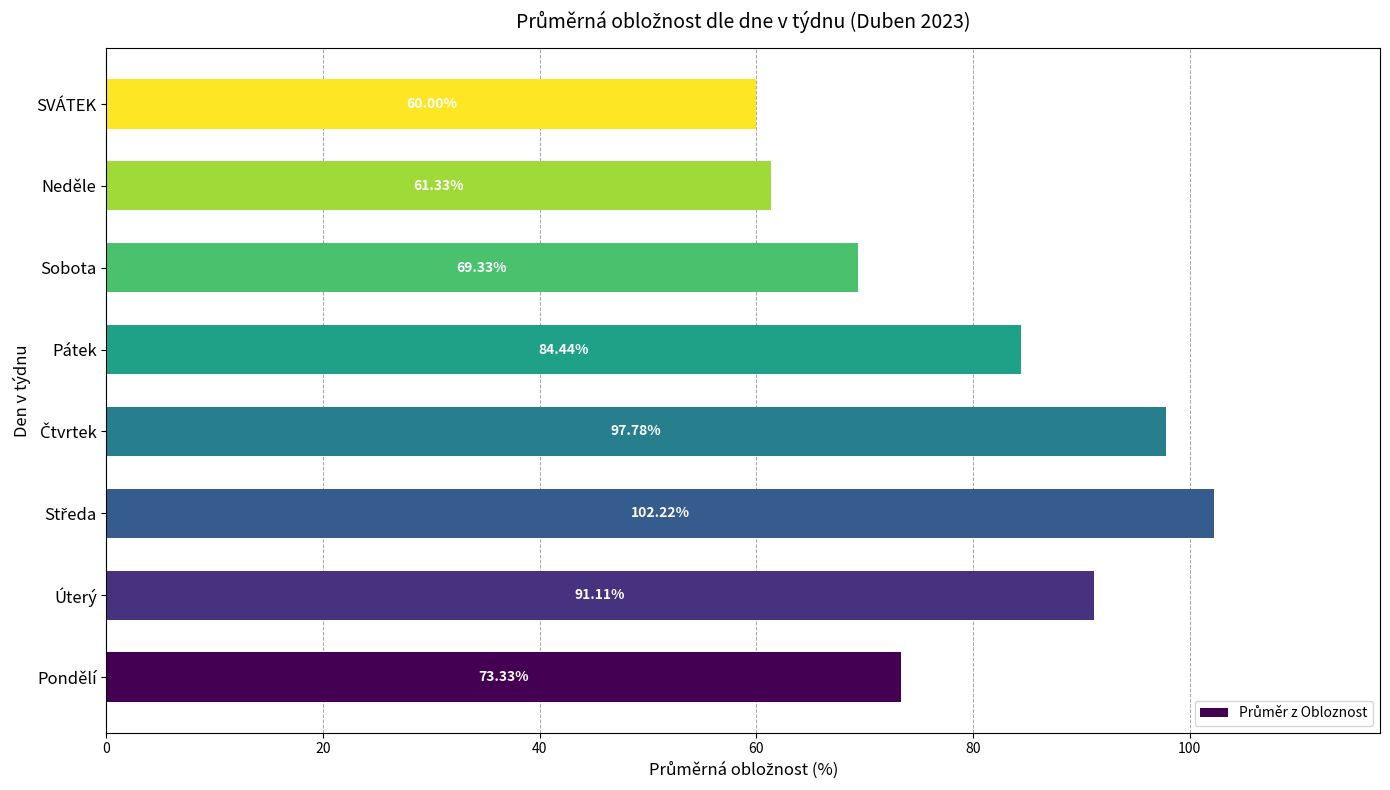

What is the difference between the values at Úterý and Pátek?

6.7